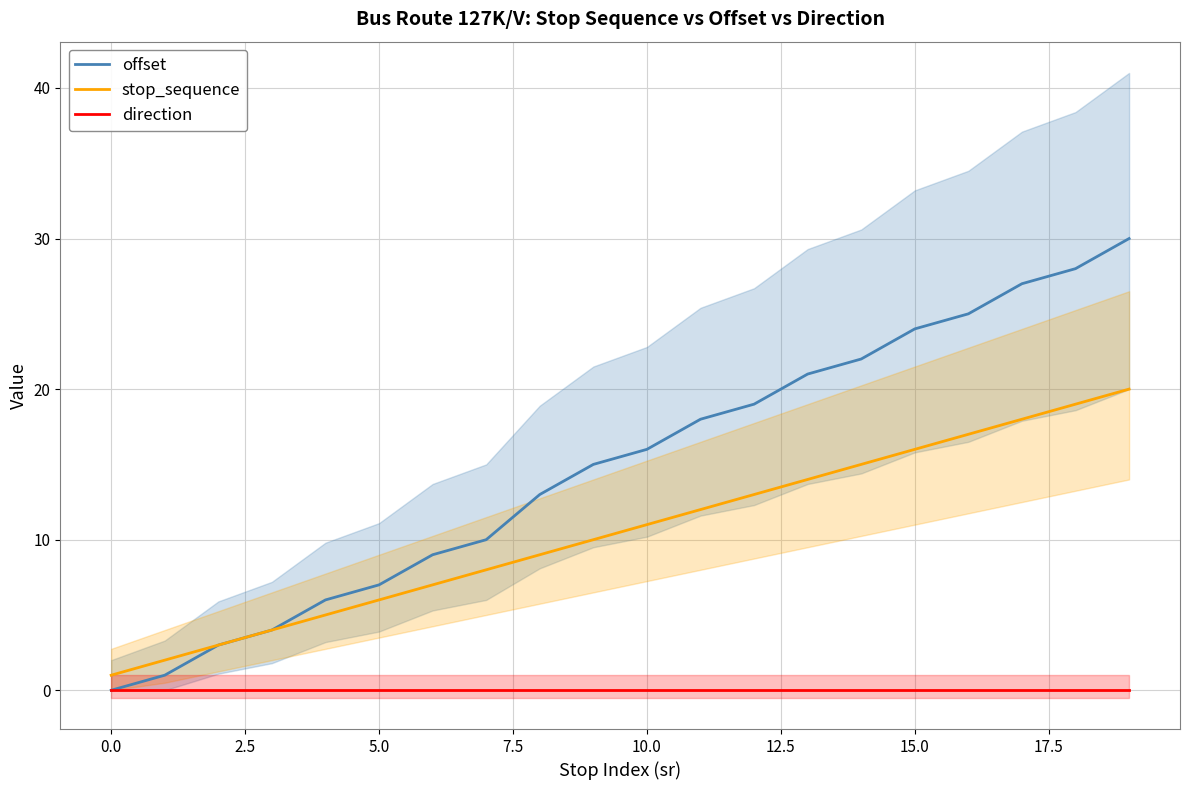

The value of direction at 10.0 is 0. True or false?

True